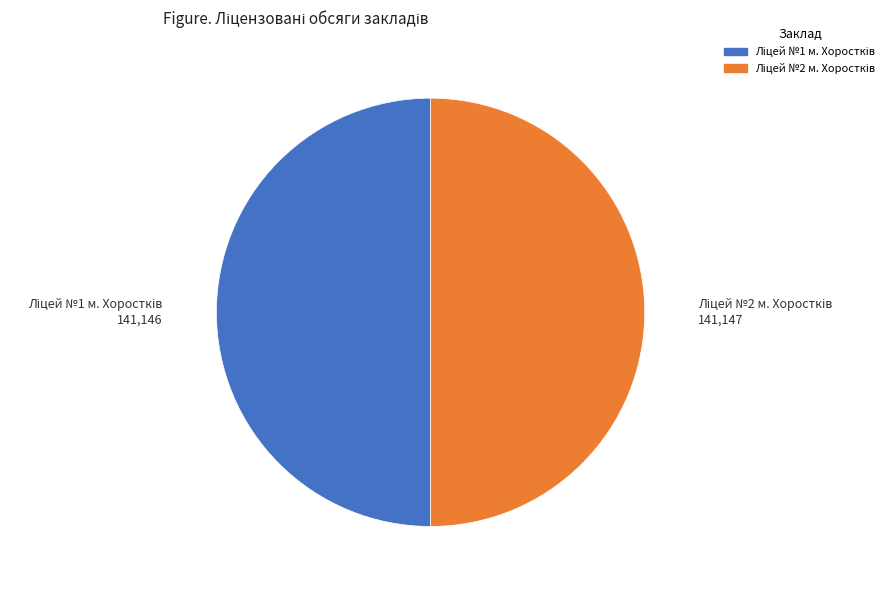

Rank the categories by value from highest to lowest.

Ліцей №2 м. Хоростків, Ліцей №1 м. Хоростків